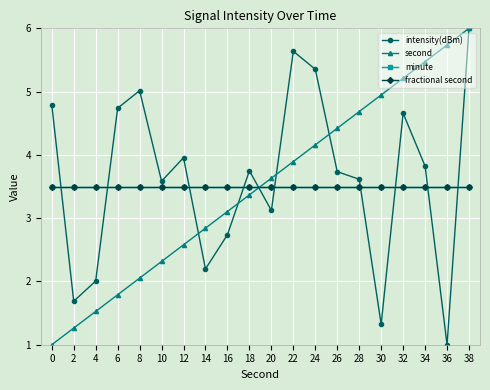

What is the difference between the maximum and minimum values in the intensity(dBm) series?

5.0